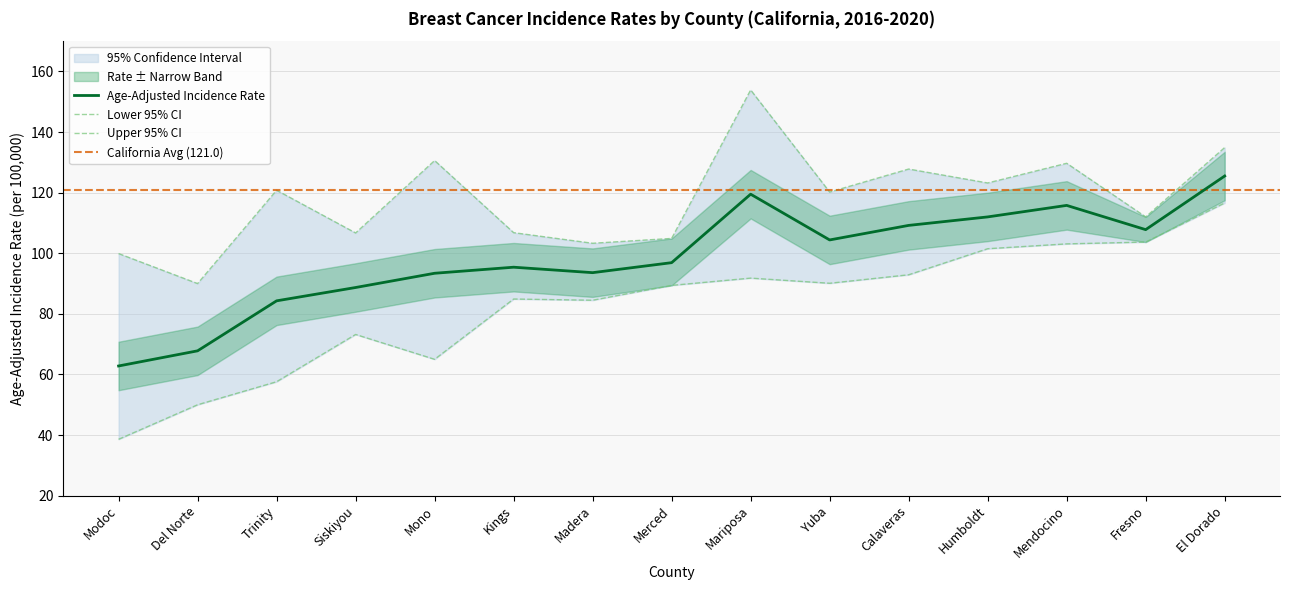

The value of Age-Adjusted Incidence Rate at Modoc is 15.6. True or false?

False